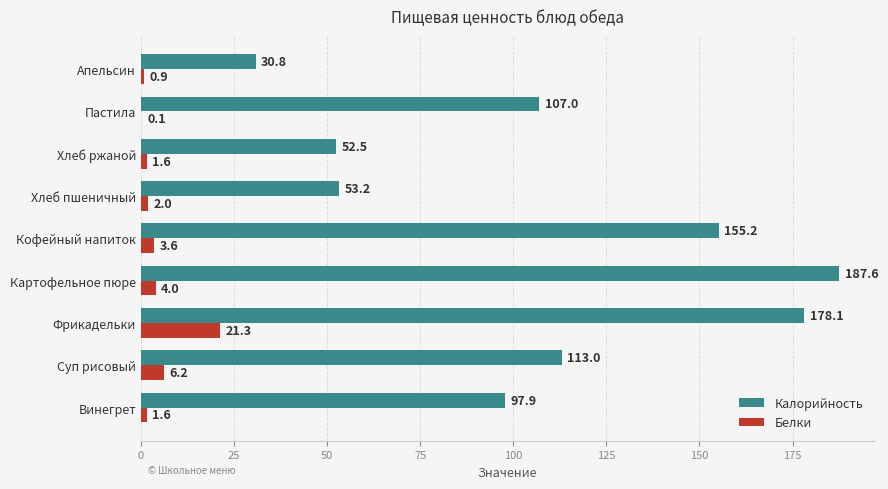

What is the maximum value shown in the chart?

187.6